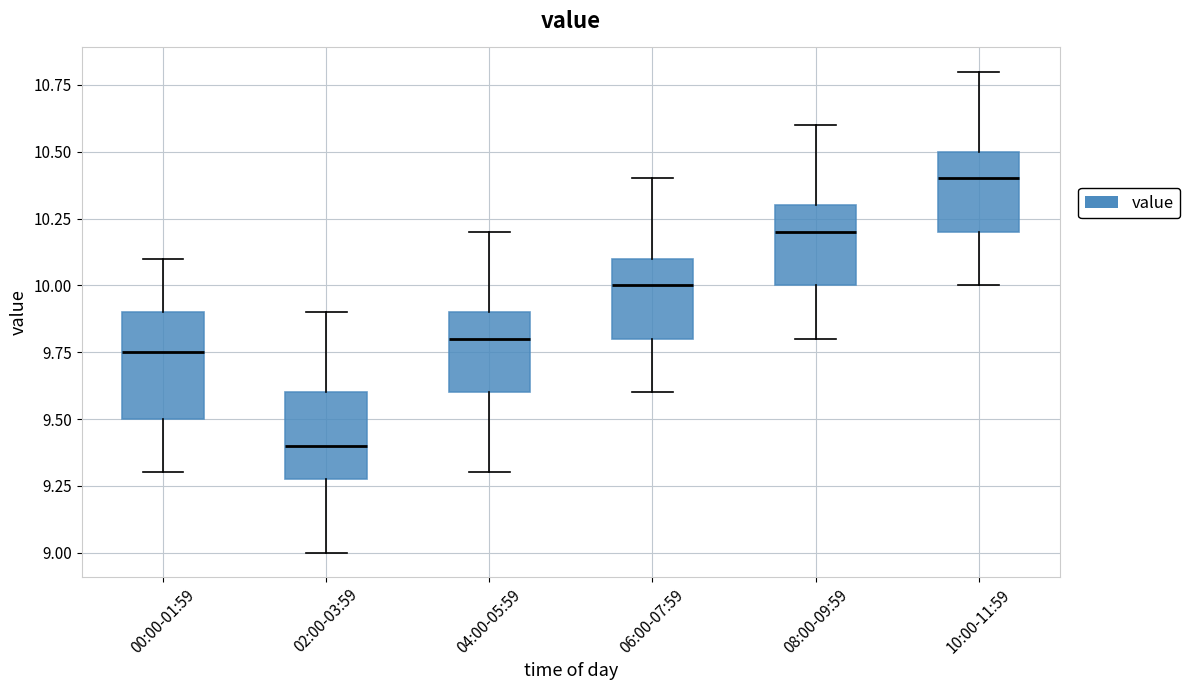

Reading left to right, read every box against the y-axis: the position of its median line, the range the box covers, and the ends of its whiskers. The values are not printed on the chart, so give them approximately, as read against the axis.

00:00-01:59: median 9.75, box 9.50 to 9.90, whiskers 9.30 to 10.10
02:00-03:59: median 9.40, box 9.30 to 9.60, whiskers 9.00 to 9.90
04:00-05:59: median 9.80, box 9.60 to 9.90, whiskers 9.30 to 10.20
06:00-07:59: median 10.00, box 9.80 to 10.10, whiskers 9.60 to 10.40
08:00-09:59: median 10.20, box 10.00 to 10.30, whiskers 9.80 to 10.60
10:00-11:59: median 10.40, box 10.20 to 10.50, whiskers 10.00 to 10.80